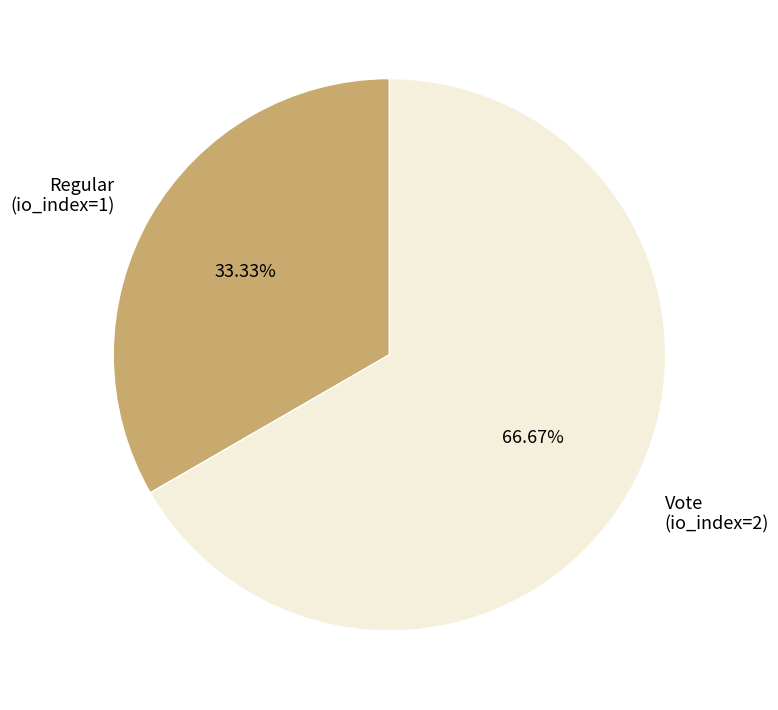

To the nearest percent, what is the combined percentage of Vote (io_index=2) and Regular (io_index=1)?

100%